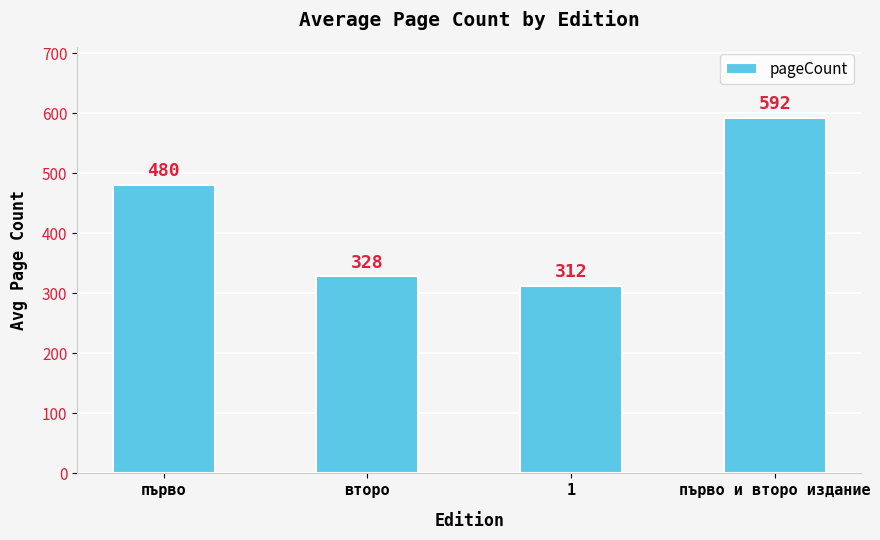

Rank the categories by value from highest to lowest.

първо и второ издание, първо, второ, 1